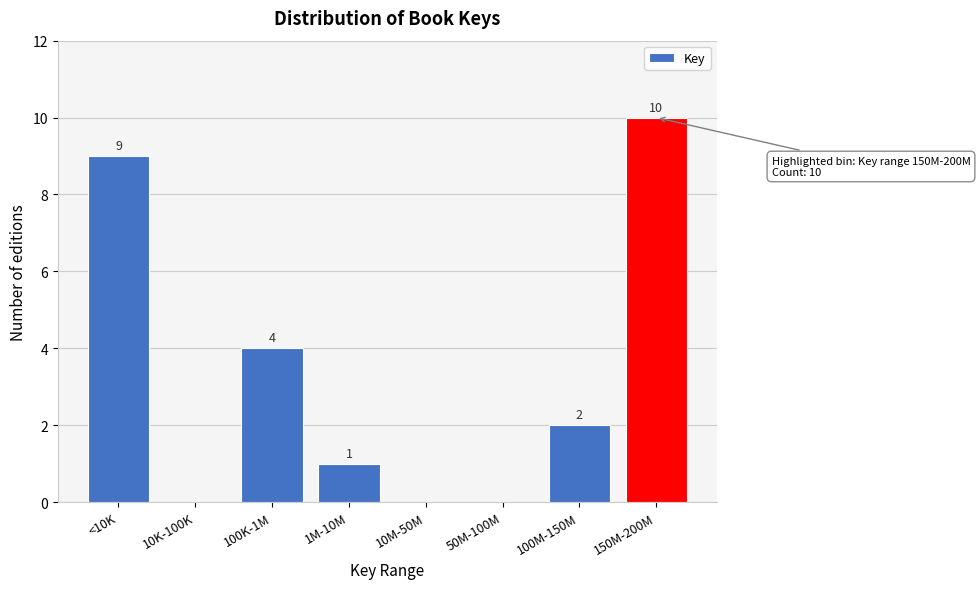

Reading left to right, transcribe all the data shown in this chart.

<10K=9	10K-100K=0	100K-1M=4	1M-10M=1	10M-50M=0	50M-100M=0	100M-150M=2	150M-200M=10